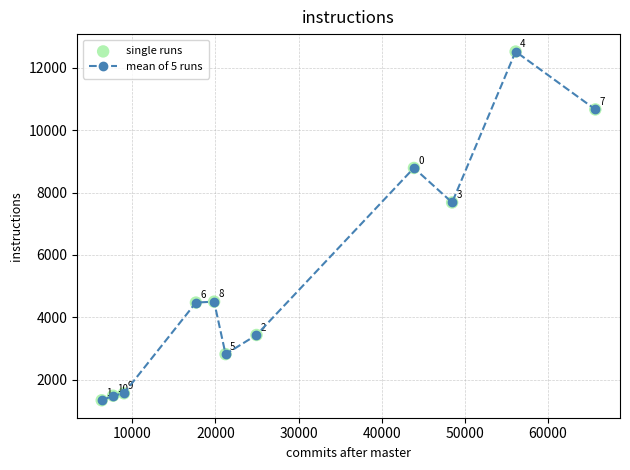

What is the greatest value displayed?

12513.6